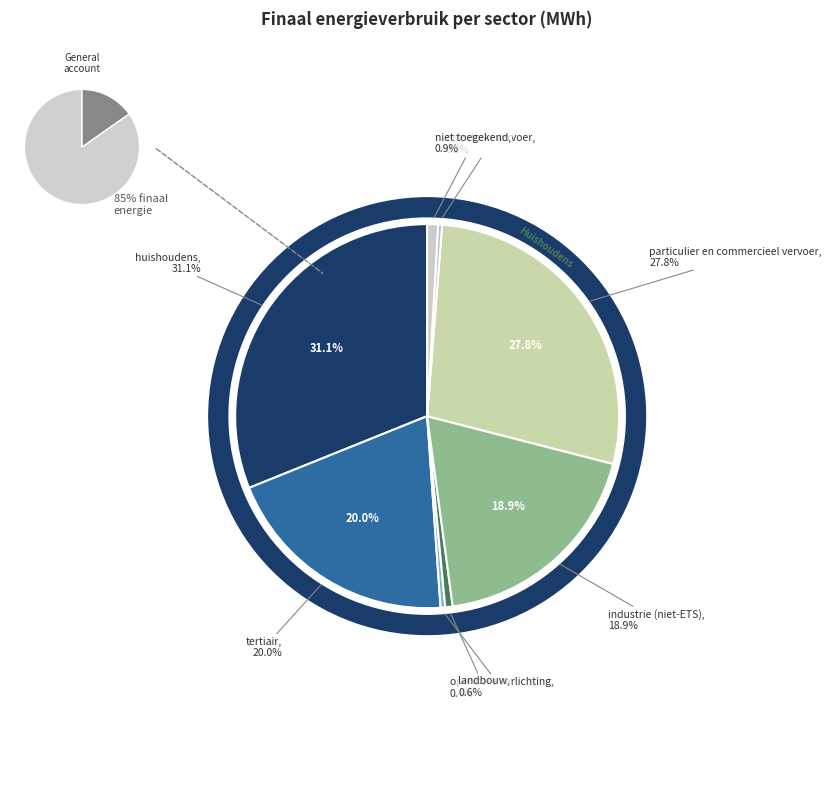

Does openbaar vervoer account for over 50% of the chart?

No